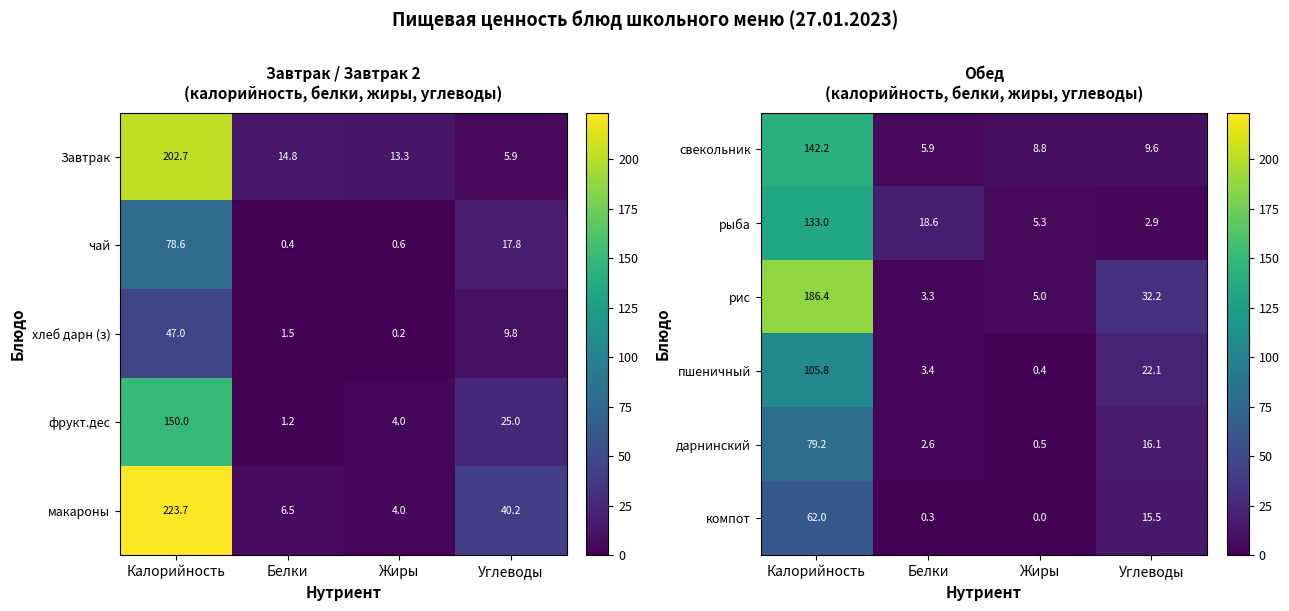

At which label does рис reach its minimum?

Белки